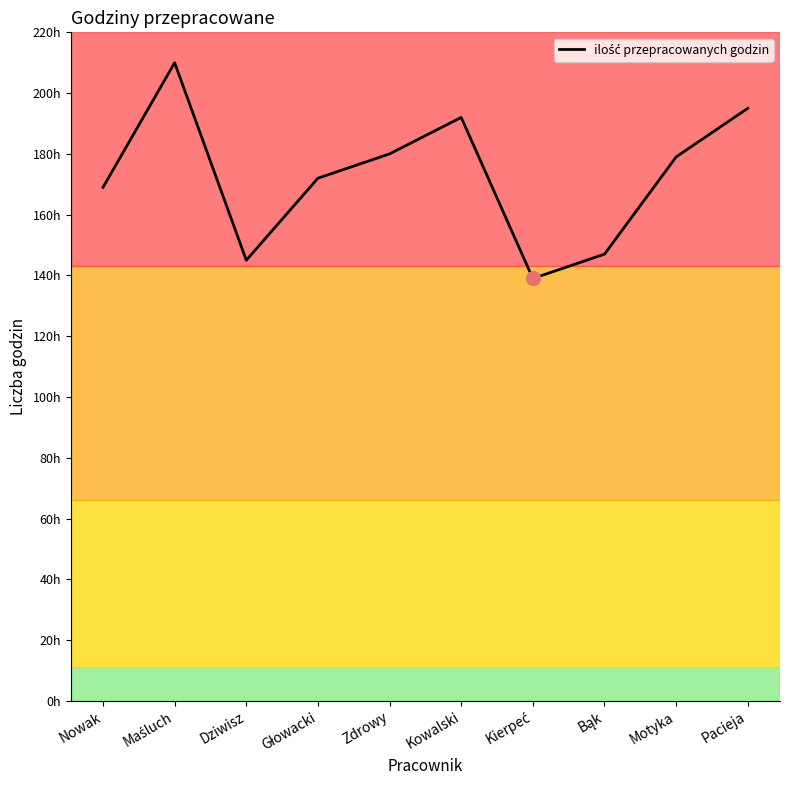

What is the sum of all values?

1728